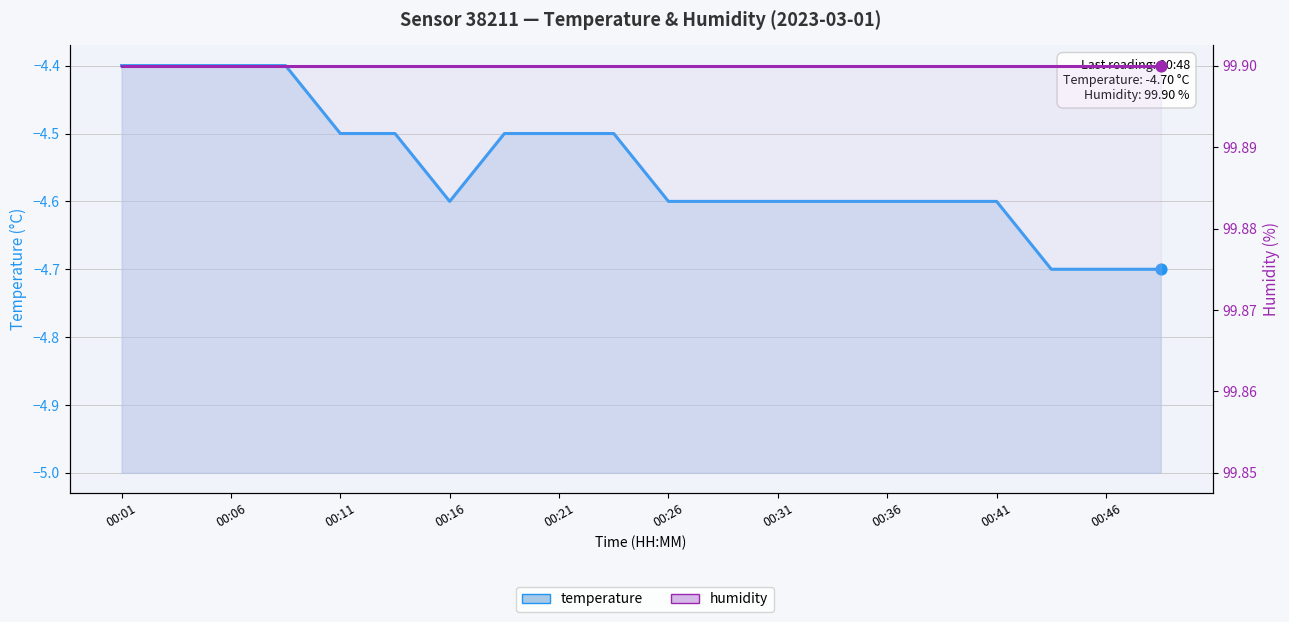

Which series has the largest Y range (max minus min)?

temperature